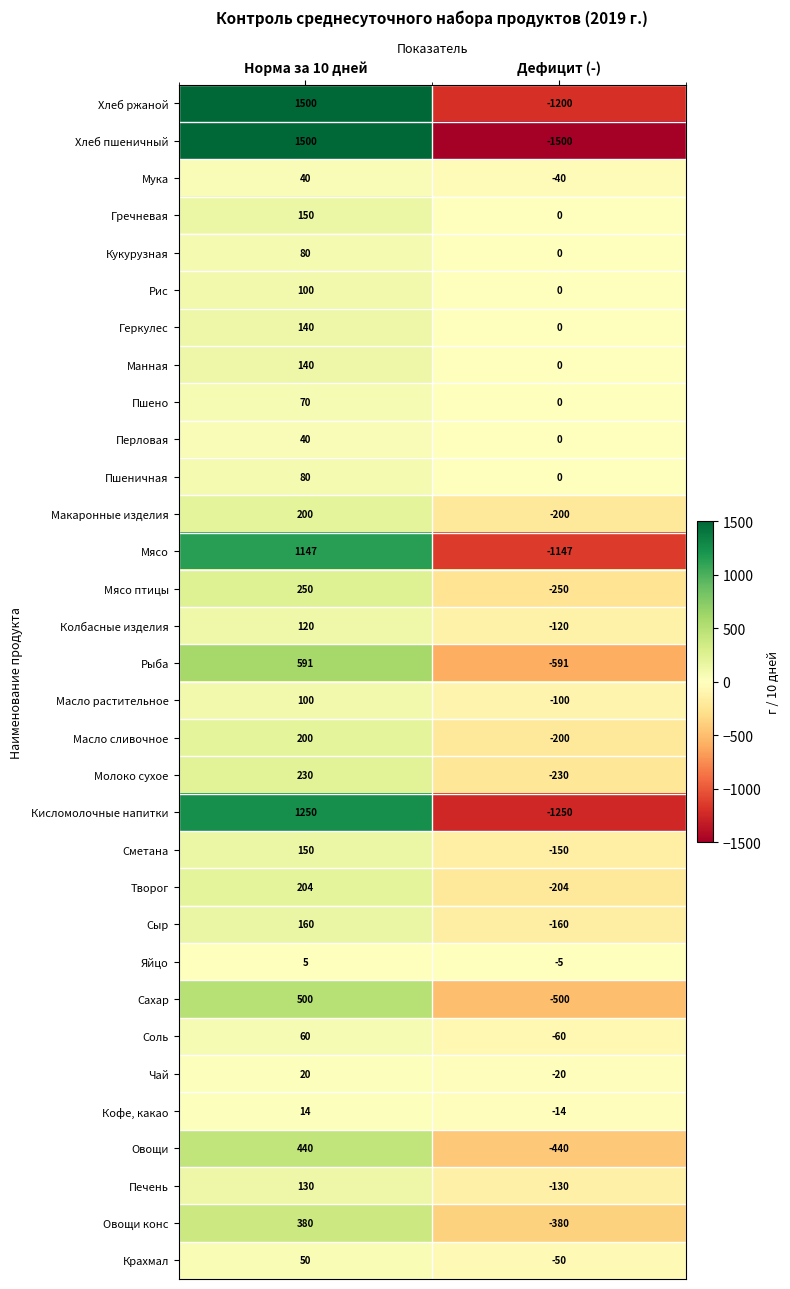

Read the Овощи конс value at Дефицит (-), to the nearest 10.

-380